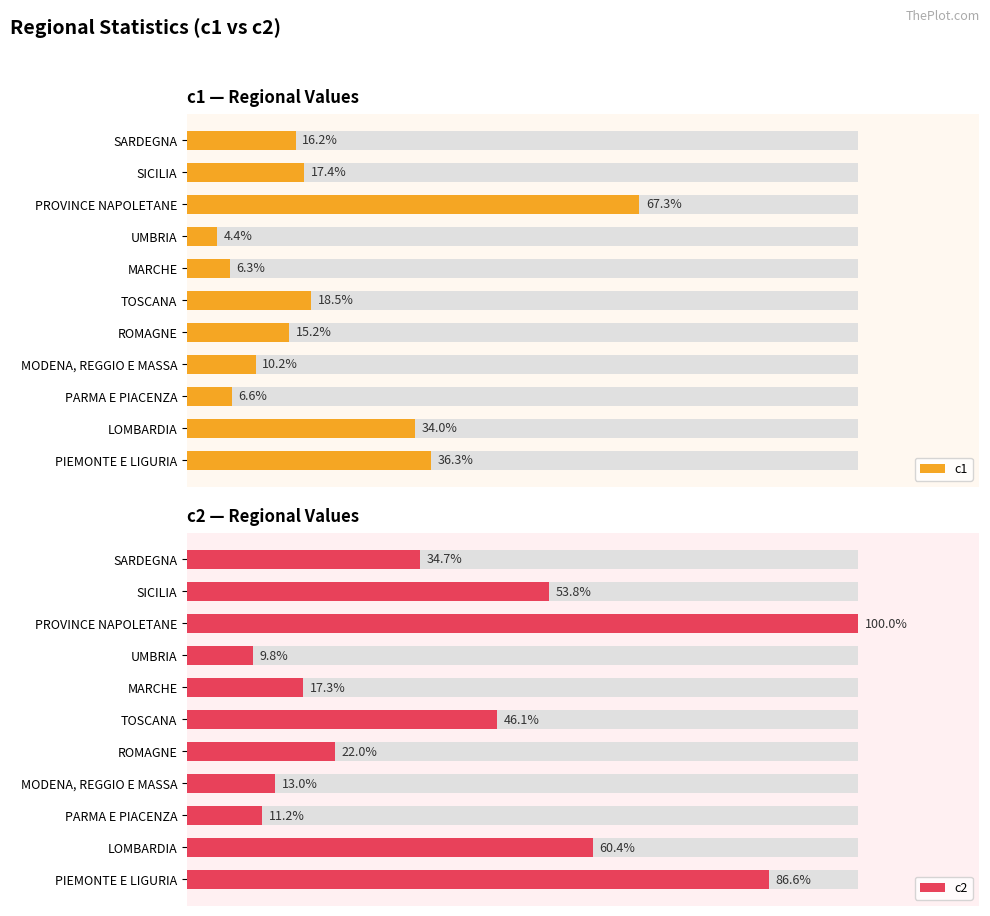

How many bars are there in each group?

2